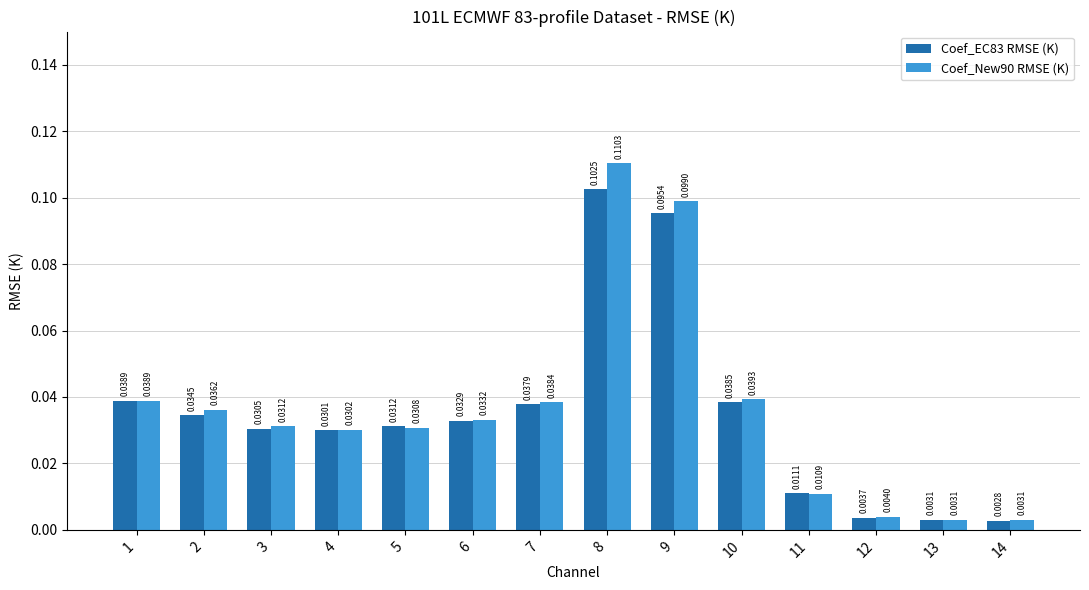

Which label corresponds to the largest value in the chart?

8